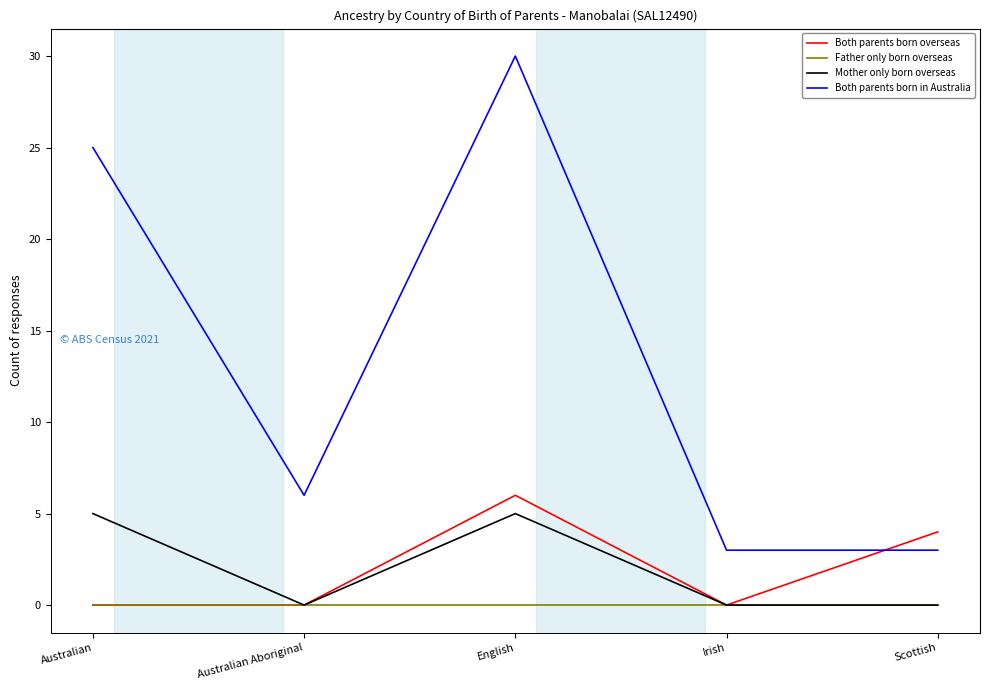

True or false: Mother only born overseas and Both parents born in Australia cross at least once.

False